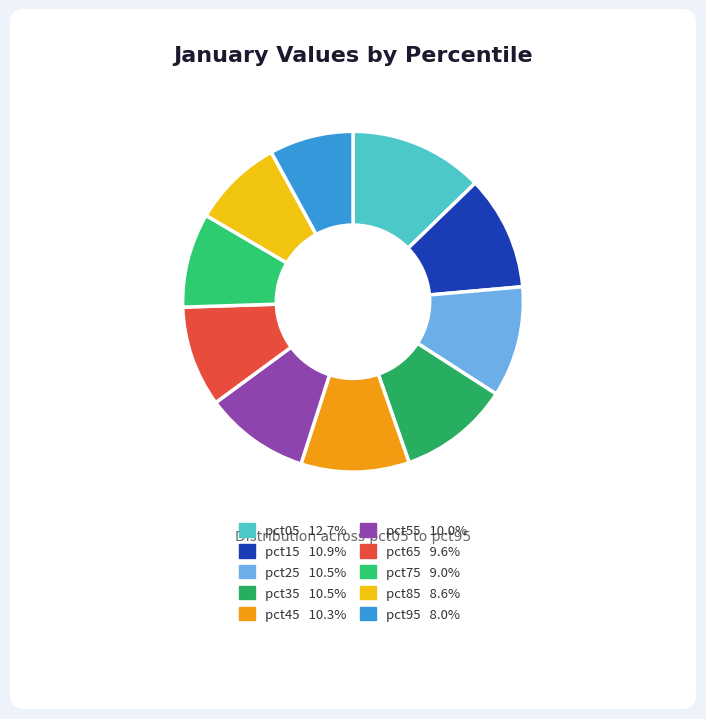

Does any single category account for the majority?

No